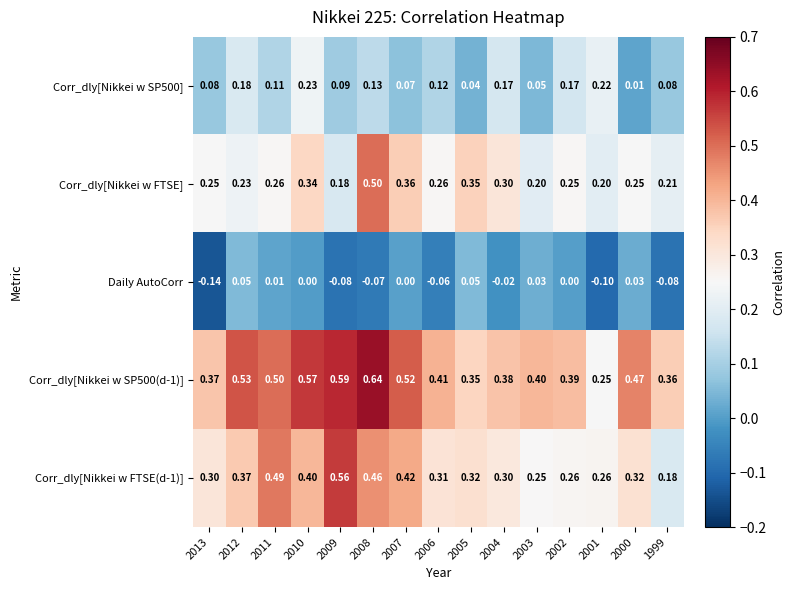

Between 2002 and 2000, which series saw the biggest shift?

Corr_dly[Nikkei w SP500]